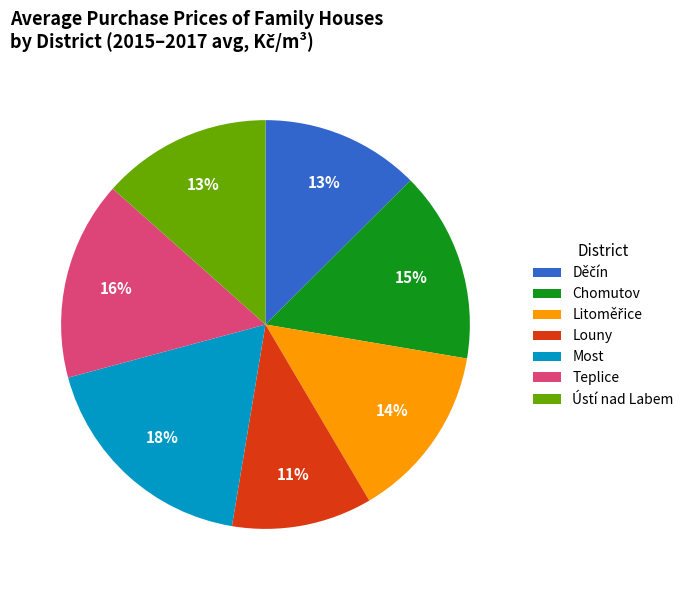

What is the largest slice in the pie chart?

Most